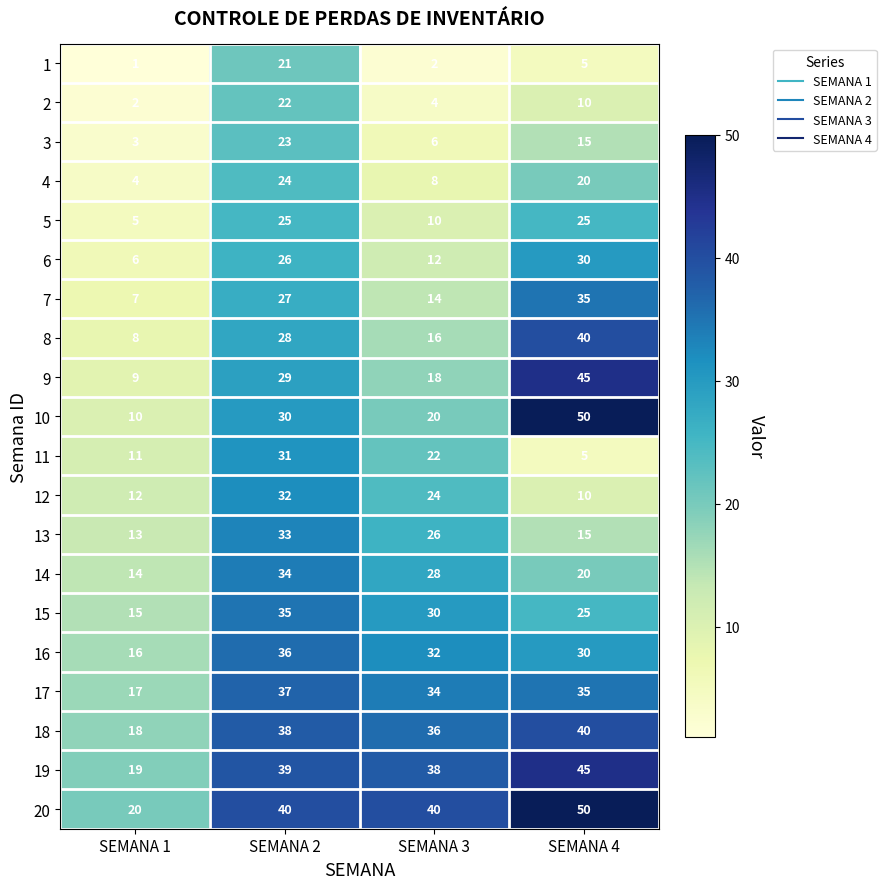

List the labels in order of 10 value, largest first.

SEMANA 4, SEMANA 2, SEMANA 3, SEMANA 1